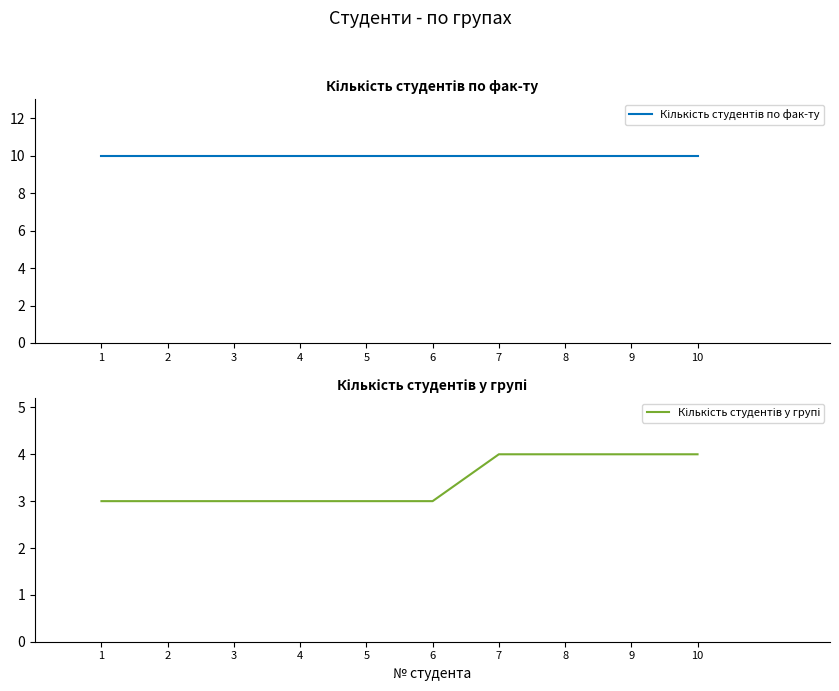

What value does the Кількість студентів по фак-ту series have at 4?

10